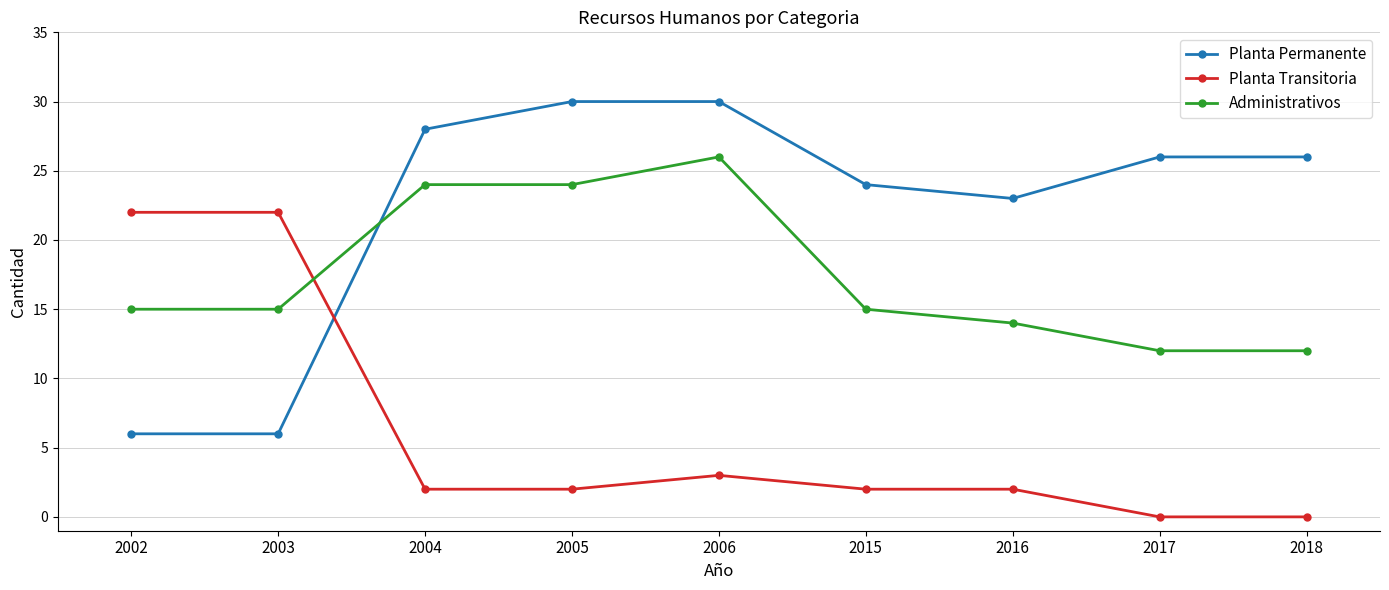

Is the value of Planta Transitoria at 2015 greater than the value of Administrativos at 2016?

No